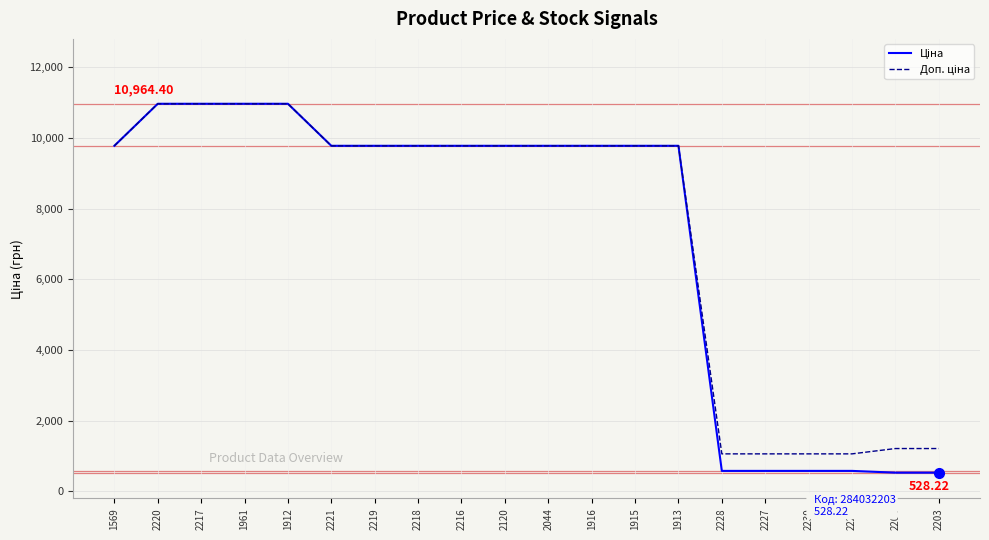

What is the total value across all series at 1913?

19551.0